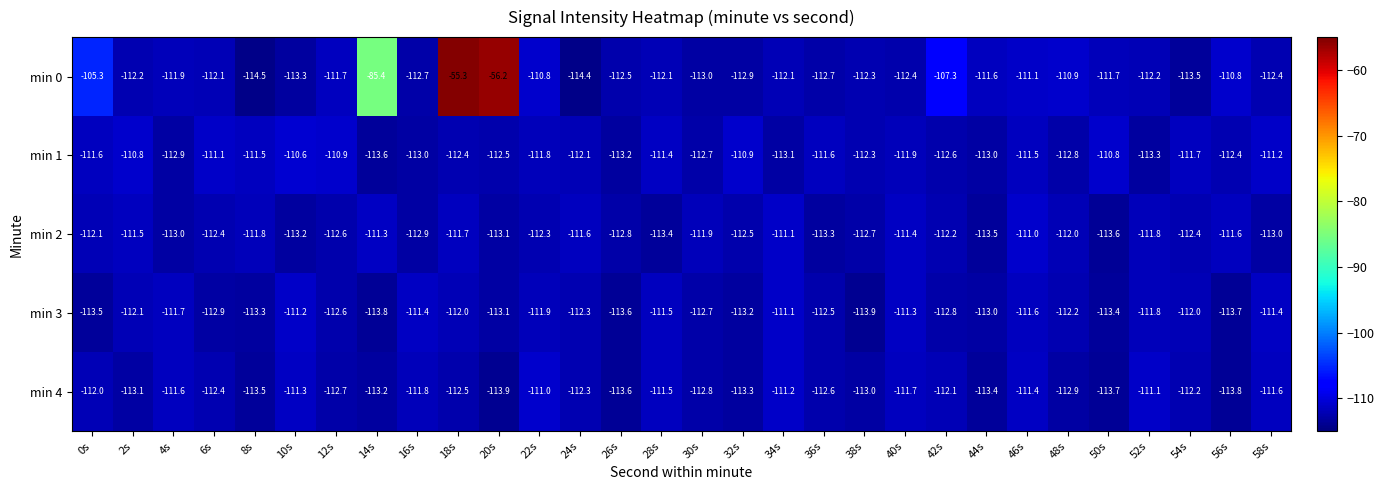

What value does the min 2 series have at 20s?

-113.1